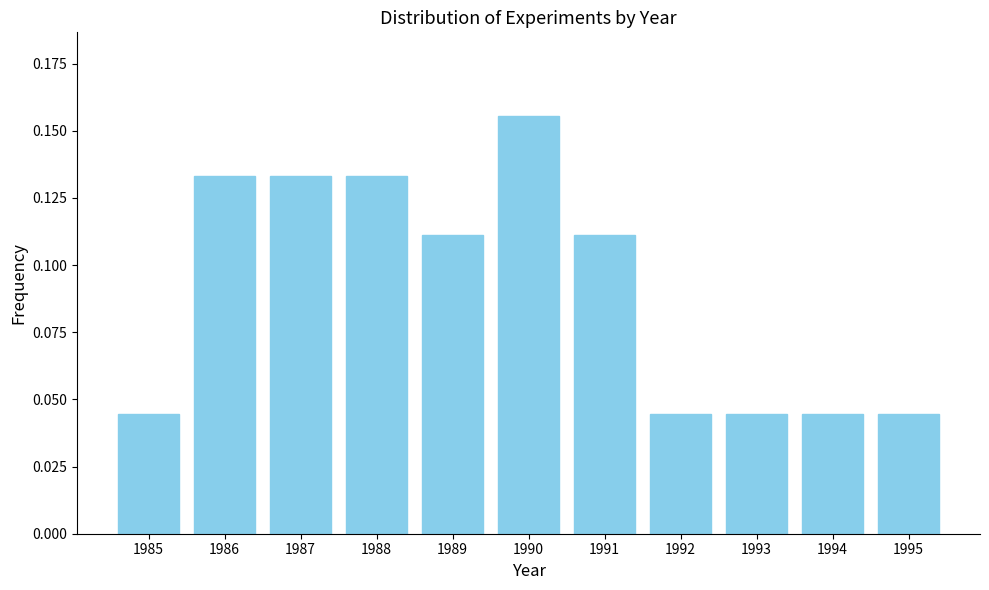

Is it true that the value at 1990 is 0.3?

False